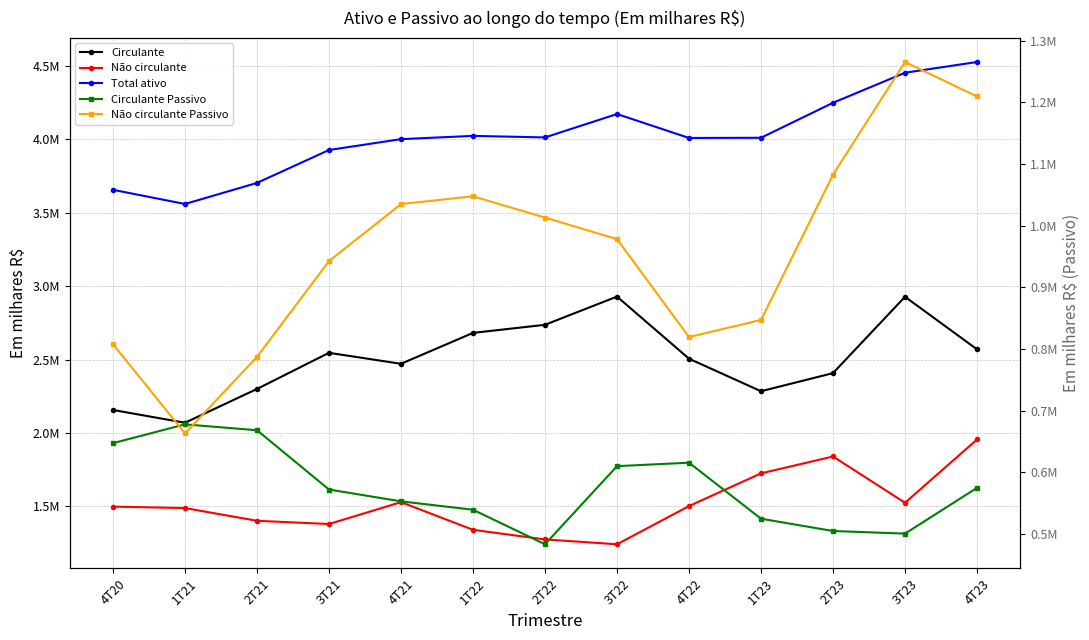

Count the number of categories in the chart.

13